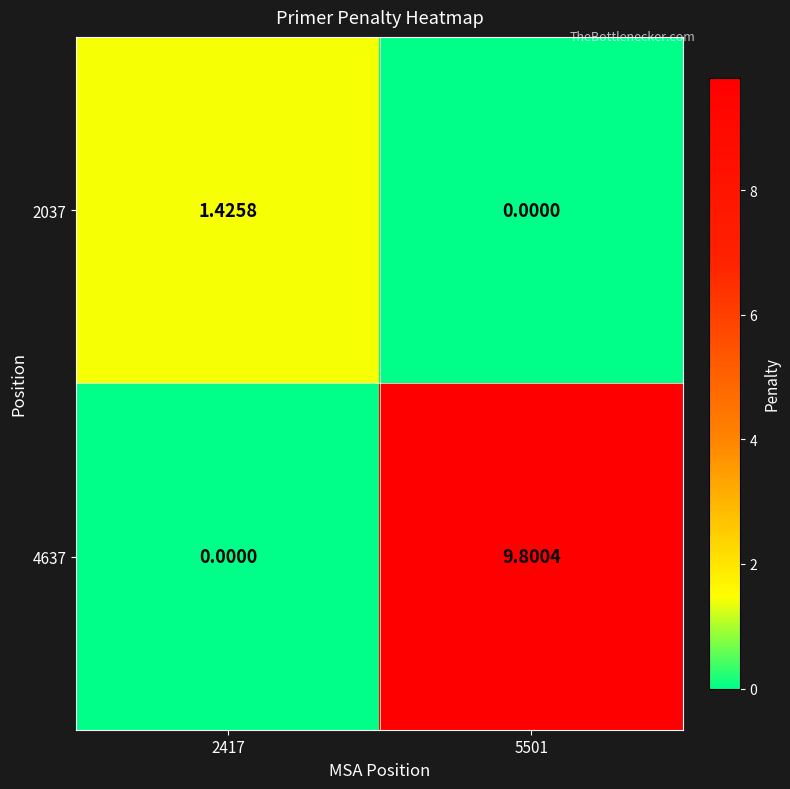

Which series has the largest total across all categories?

4637